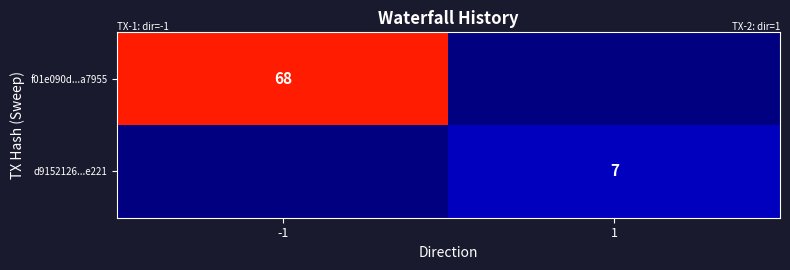

The f01e090d...a7955 series shows 35 at -1. True or false?

False